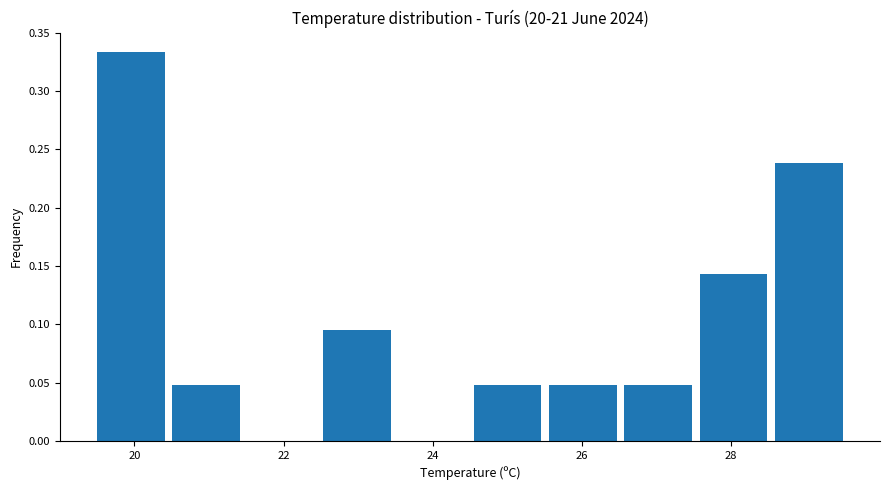

What is the height of the bar covering 28.6 to 29.6 on the x-axis? Neither the bar edges nor the heights are printed on the chart, so give them approximately, as read against the axes.

0.240